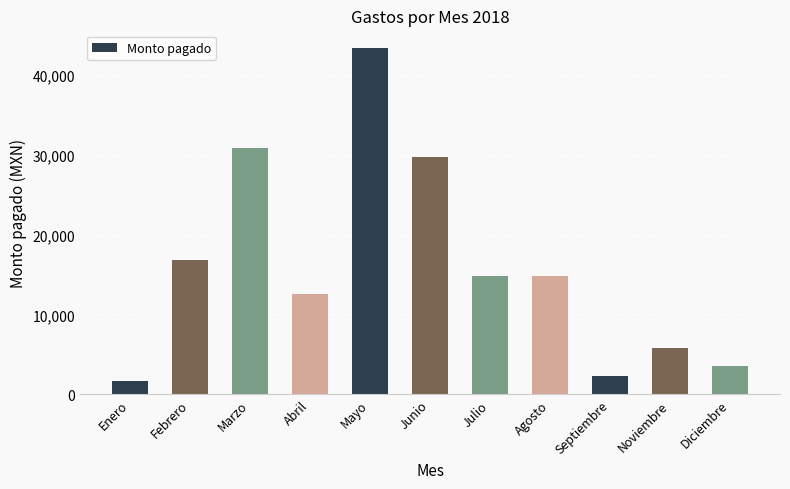

Which has a higher value, Febrero or Marzo?

Marzo